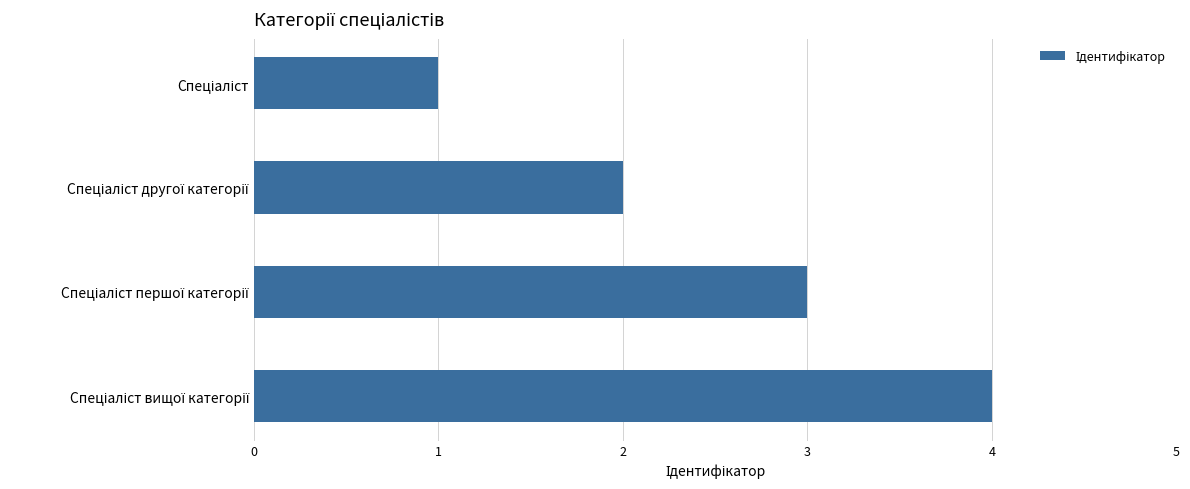

What is the difference between the maximum and minimum values?

3